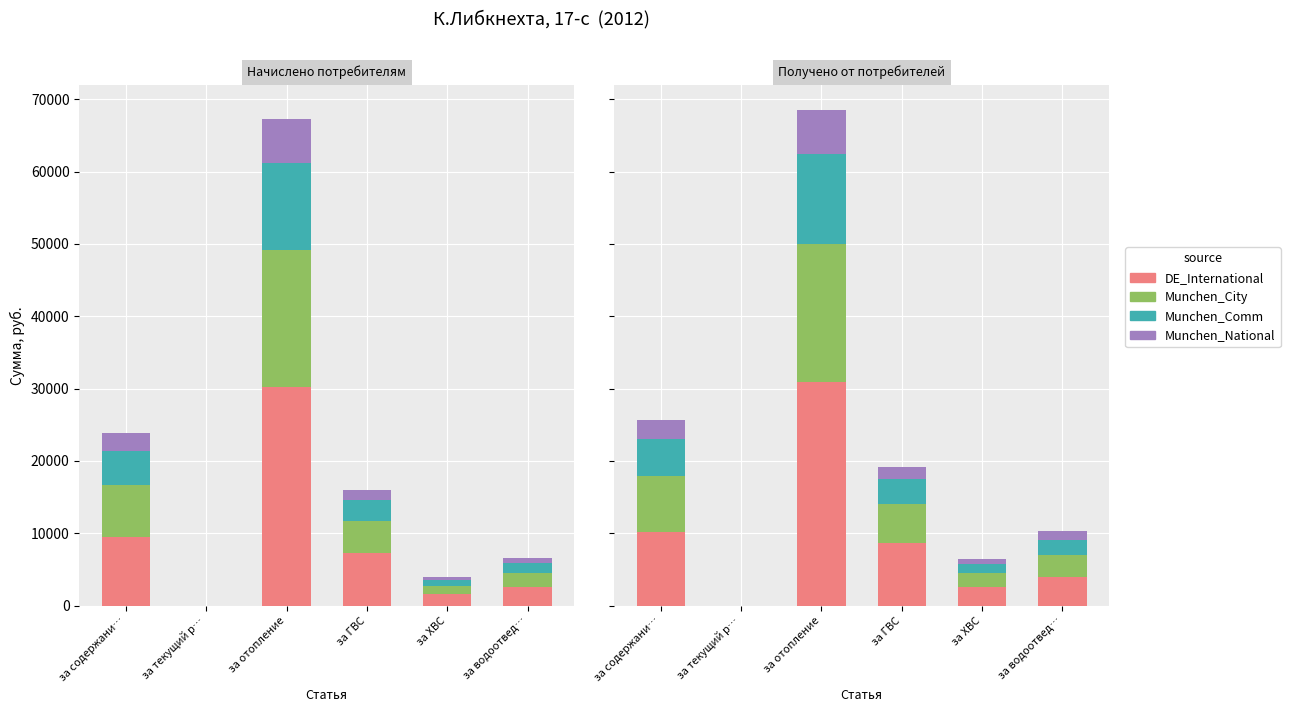

Is the value of Munchen_City at за водоотвед… greater than the value of DE_International at за отопление?

No